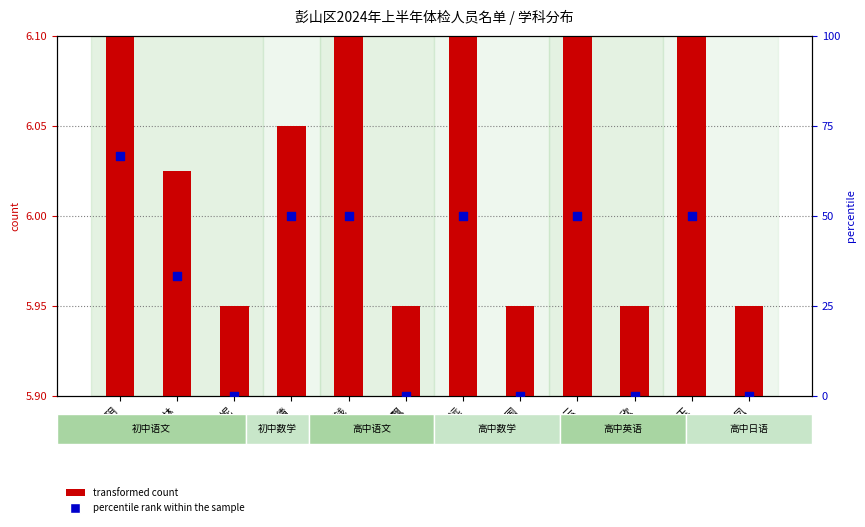

Which series has the largest total across all categories?

percentile rank within the sample